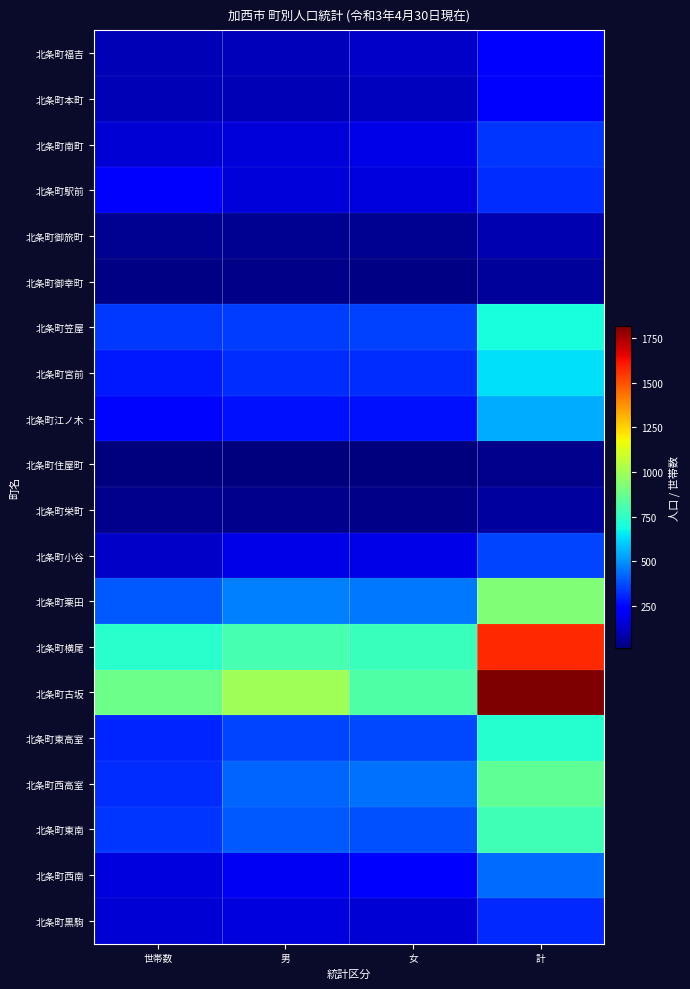

What is the spread (max minus min) of values at 世帯数?

871